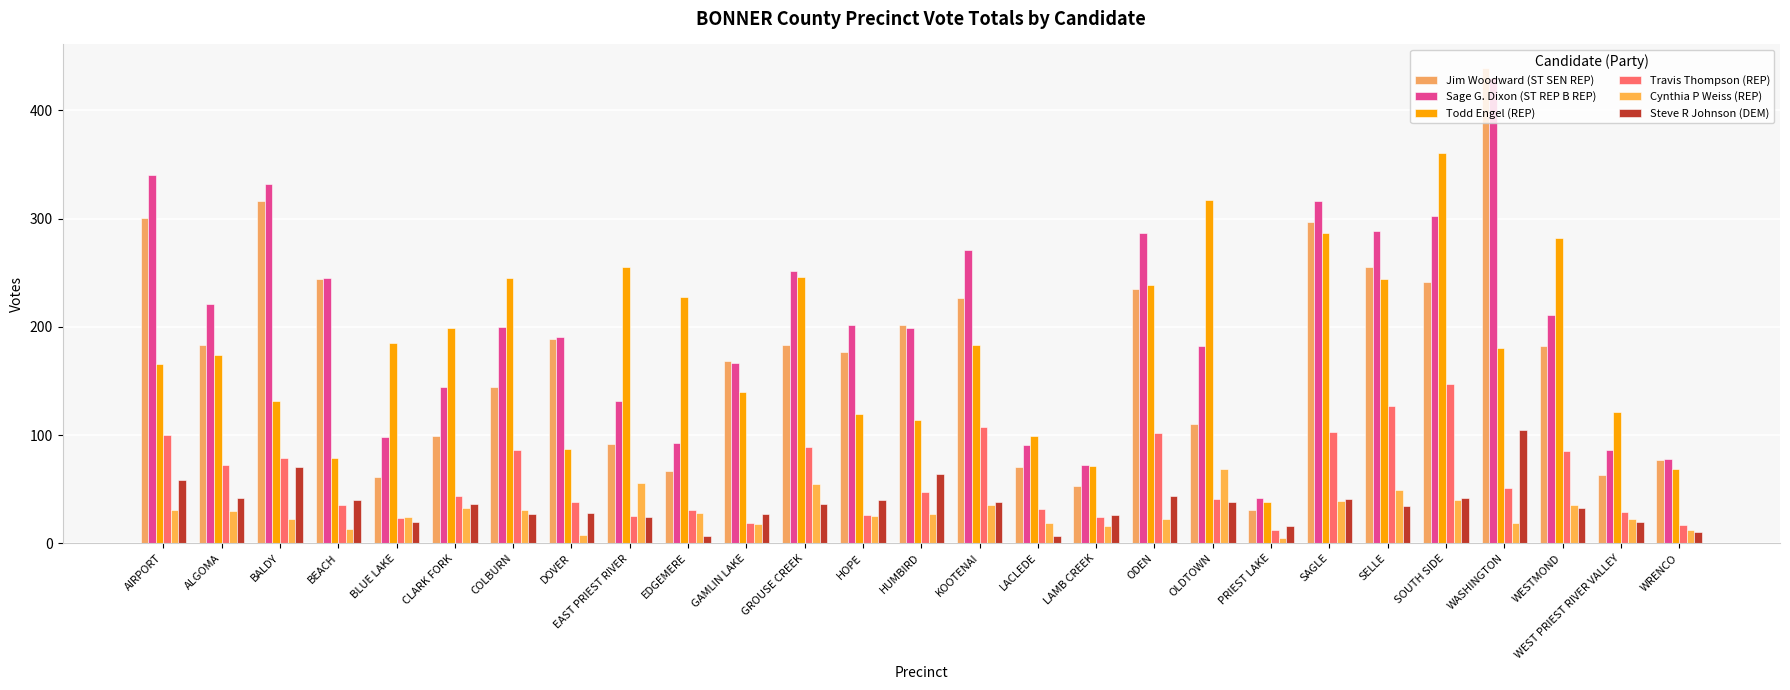

What is the minimum value shown in the chart?

5